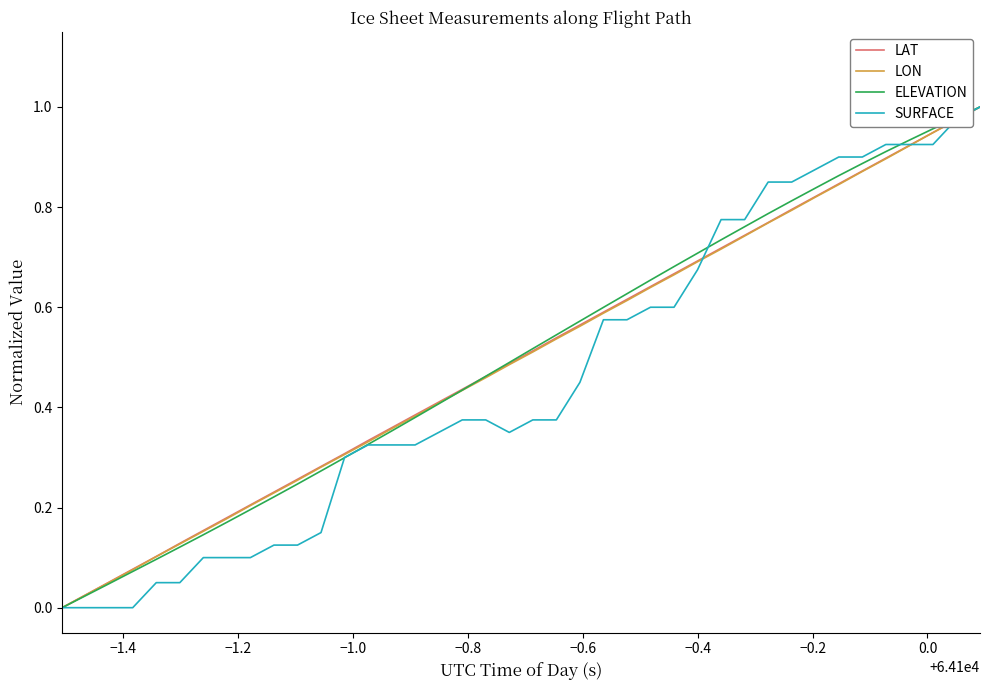

After their last crossing, which series has the higher values: SURFACE or LAT?

SURFACE